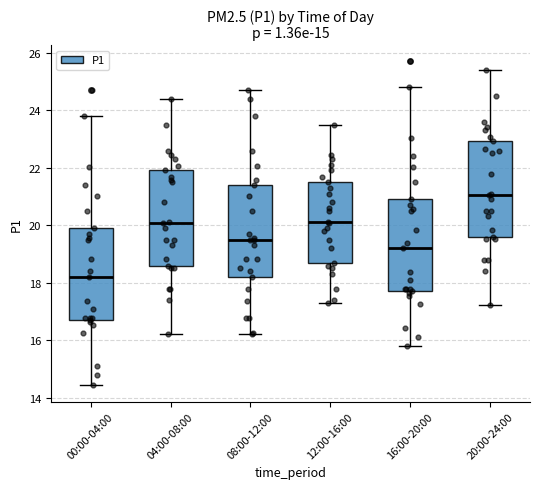

Reading left to right, read every box against the y-axis: the position of its median line, the range the box covers, and the ends of its whiskers. The values are not printed on the chart, so give them approximately, as read against the axis.

00:00-04:00: median 18.2, box 16.8 to 20.0, whiskers 14.4 to 23.8
04:00-08:00: median 20.0, box 18.6 to 22.0, whiskers 16.2 to 24.4
08:00-12:00: median 19.6, box 18.2 to 21.4, whiskers 16.2 to 24.8
12:00-16:00: median 20.2, box 18.8 to 21.6, whiskers 17.4 to 23.6
16:00-20:00: median 19.2, box 17.8 to 21.0, whiskers 15.8 to 24.8
20:00-24:00: median 21.0, box 19.6 to 23.0, whiskers 17.2 to 25.4